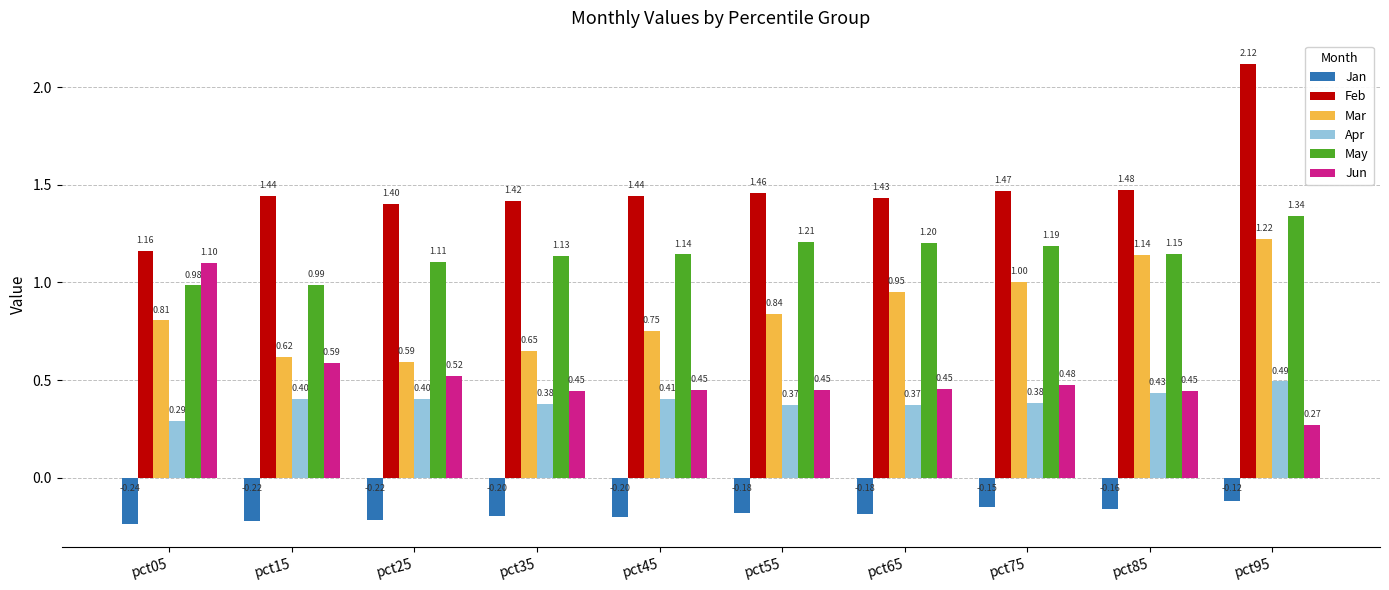

What is the sum of all May values?

11.4